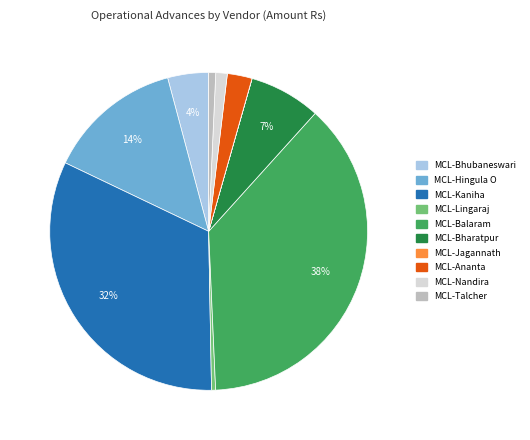

To the nearest percent, what is the average slice percentage?

10%